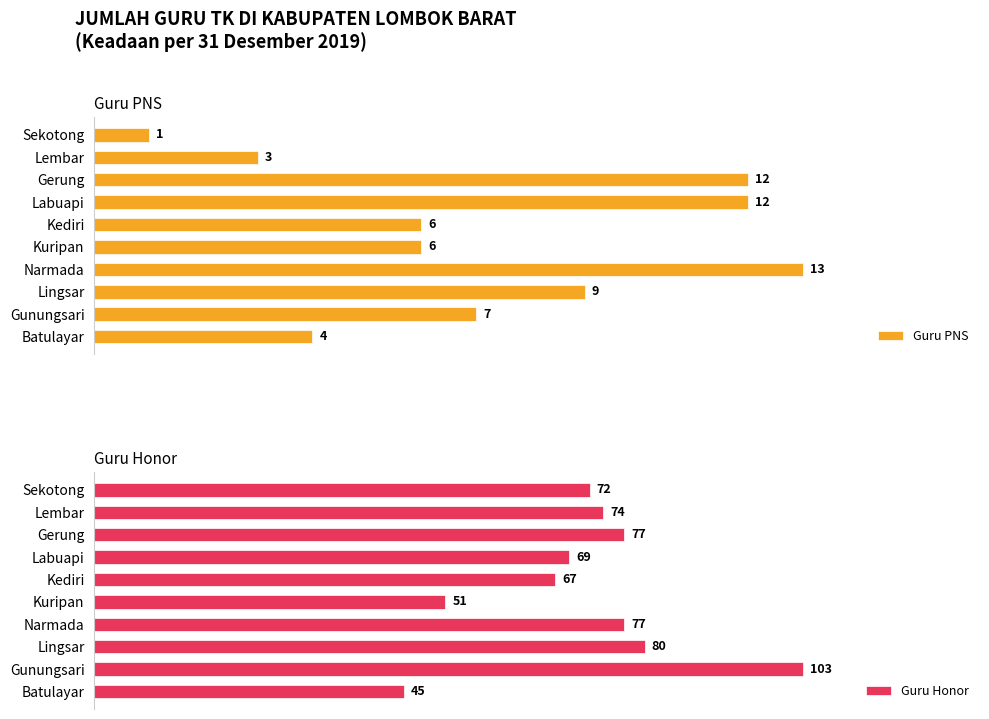

Reading left to right, what are all the values shown in this chart?

Guru PNS: 1	3	12	12	6	6	13	9	7	4
Guru Honor: 72	74	77	69	67	51	77	80	103	45